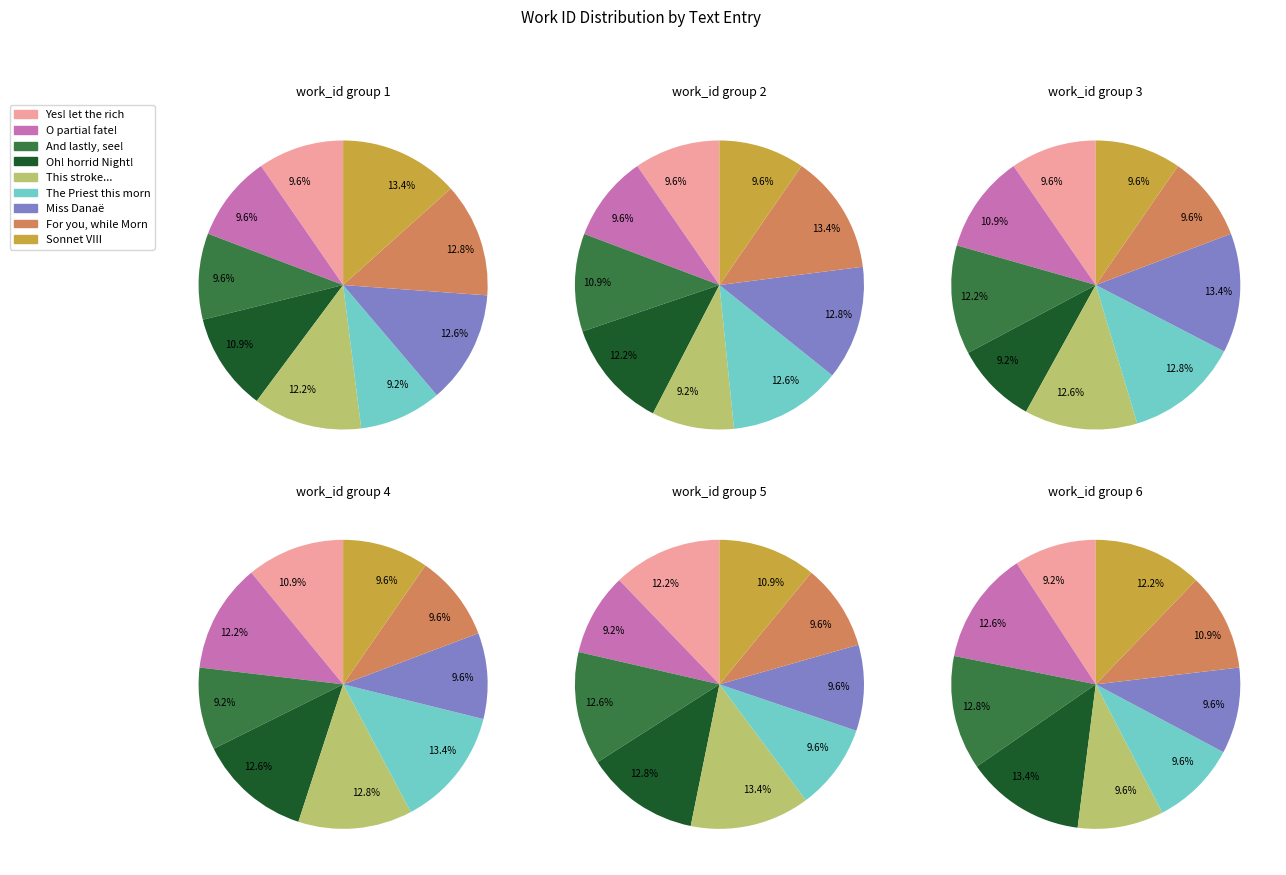

To the nearest percent, what is the average slice percentage?

11%